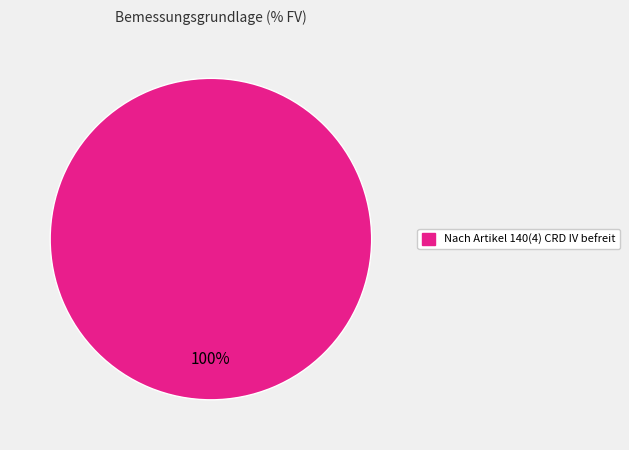

Is there any slice that represents more than half of the pie?

Yes